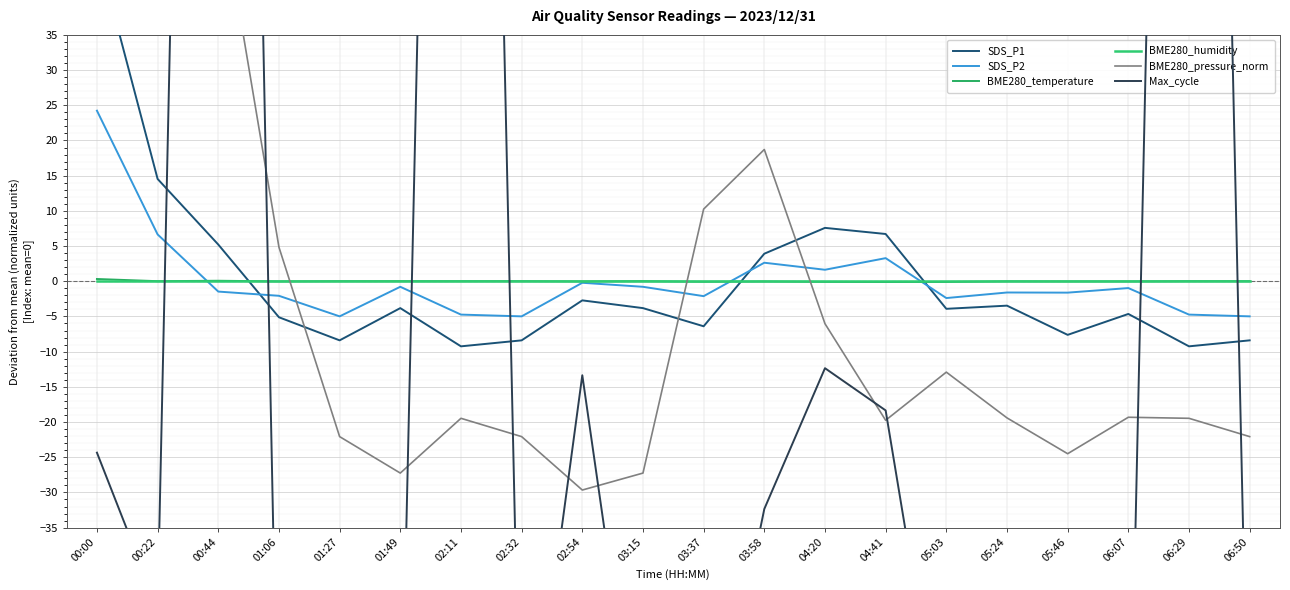

Reading right to left, transcribe all the data shown in this chart.

SDS_P1: 06:50=-8.4	06:29=-9.2	06:07=-4.6	05:46=-7.6	05:24=-3.5	05:03=-3.9	04:41=6.7	04:20=7.6	03:58=3.9	03:37=-6.4	03:15=-3.8	02:54=-2.7	02:32=-8.4	02:11=-9.2	01:49=-3.8	01:27=-8.4	01:06=-5.1	00:44=5.2	00:22=14.5	00:00=47.2
SDS_P2: 06:50=-5.0	06:29=-4.7	06:07=-1.0	05:46=-1.6	05:24=-1.6	05:03=-2.4	04:41=3.3	04:20=1.6	03:58=2.6	03:37=-2.1	03:15=-0.8	02:54=-0.2	02:32=-5.0	02:11=-4.7	01:49=-0.8	01:27=-5.0	01:06=-2.1	00:44=-1.5	00:22=6.7	00:00=24.2
BME280_temperature: 06:50=0.0	06:29=0.0	06:07=-0.0	05:46=-0.0	05:24=-0.0	05:03=-0.1	04:41=-0.1	04:20=-0.1	03:58=-0.0	03:37=-0.1	03:15=0.0	02:54=-0.0	02:32=0.0	02:11=0.0	01:49=0.0	01:27=0.0	01:06=-0.0	00:44=0.1	00:22=0.0	00:00=0.3
BME280_humidity: 06:50=0.0	06:29=0.0	06:07=0.0	05:46=0.0	05:24=0.0	05:03=0.0	04:41=0.0	04:20=0.0	03:58=0.0	03:37=0.0	03:15=0.0	02:54=0.0	02:32=0.0	02:11=0.0	01:49=0.0	01:27=0.0	01:06=0.0	00:44=0.0	00:22=0.0	00:00=0.0
BME280_pressure_norm: 06:50=-22.1	06:29=-19.5	06:07=-19.3	05:46=-24.5	05:24=-19.4	05:03=-12.9	04:41=-19.8	04:20=-6.0	03:58=18.7	03:37=10.2	03:15=-27.3	02:54=-29.7	02:32=-22.1	02:11=-19.5	01:49=-27.3	01:27=-22.1	01:06=4.8	00:44=56.2	00:22=92.8	00:00=108.5
Max_cycle: 06:50=-77.3	06:29=310.7	06:07=-81.3	05:46=-78.3	05:24=-65.3	05:03=-70.3	04:41=-18.3	04:20=-12.3	03:58=-32.3	03:37=-74.3	03:15=-73.3	02:54=-13.3	02:32=-77.3	02:11=310.7	01:49=-73.3	01:27=-77.3	01:06=-75.3	00:44=349.7	00:22=-46.3	00:00=-24.3